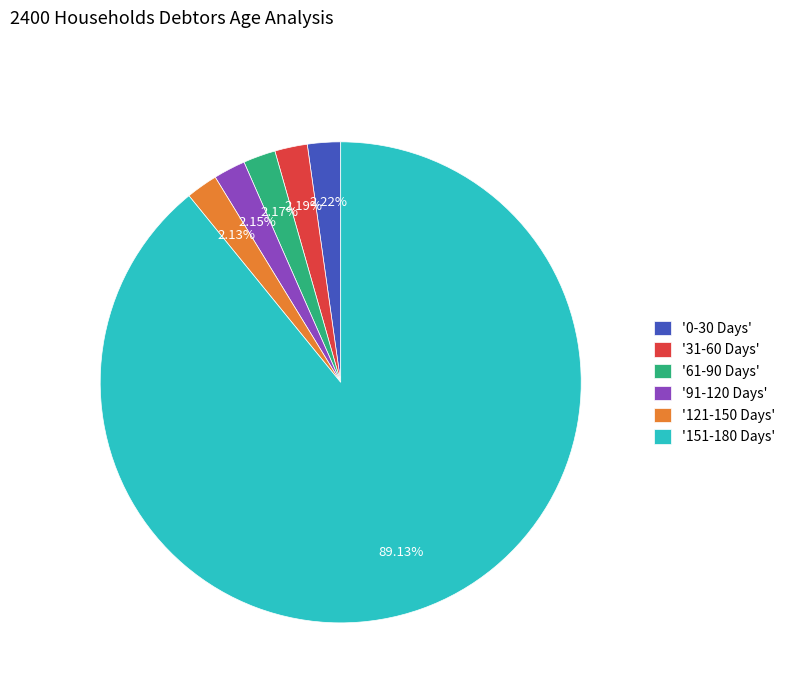

Do '121-150 Days' and '151-180 Days' together represent more than half of the pie?

Yes